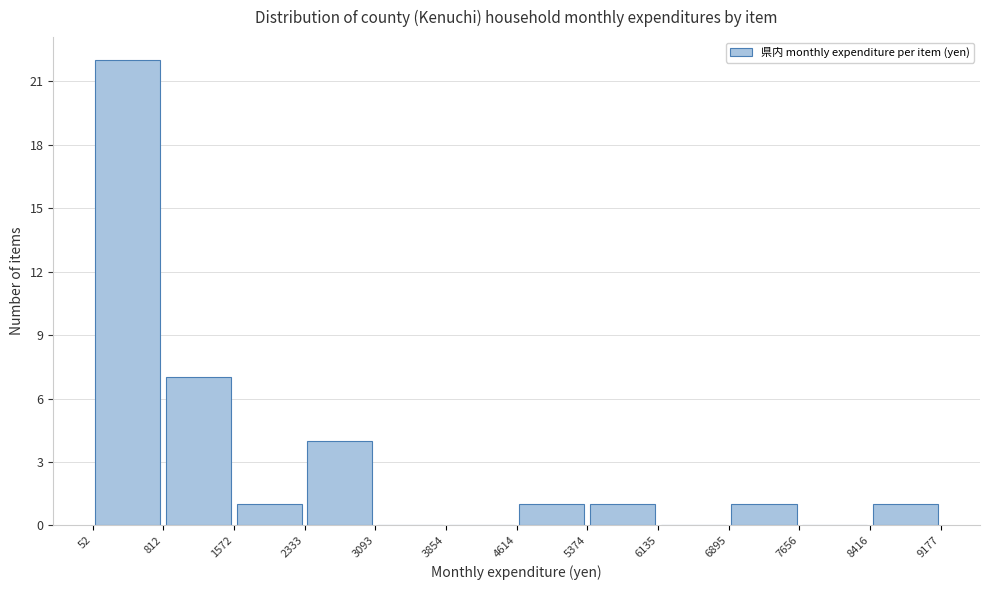

Reading left to right, list every bar in this chart as the range it spans on the x-axis followed by its height. The values are not printed on the chart, so give them approximately, as read against the axis.

52 to 812: 22
812 to 1572: 7
1572 to 2333: 1
2333 to 3093: 4
3093 to 3854: 0
3854 to 4614: 0
4614 to 5374: 1
5374 to 6135: 1
6135 to 6895: 0
6895 to 7656: 1
7656 to 8416: 0
8416 to 9177: 1